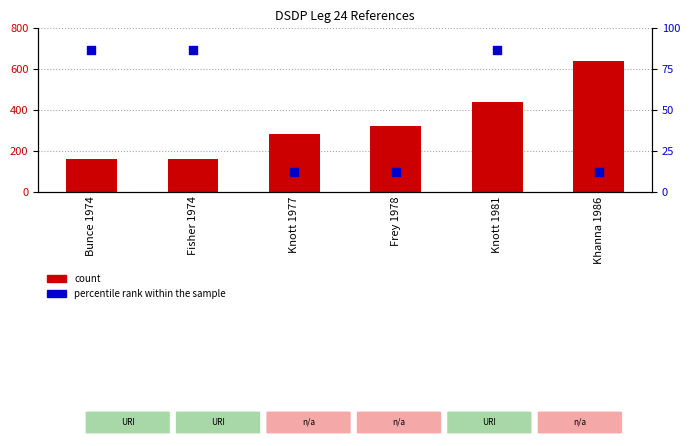

Which series has the widest spread of Y values?

count